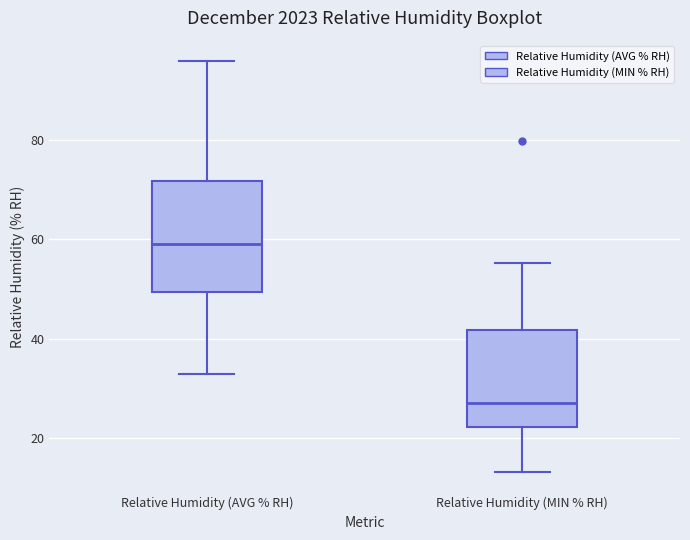

Which box's median line is the lowest?

Relative Humidity (MIN % RH)